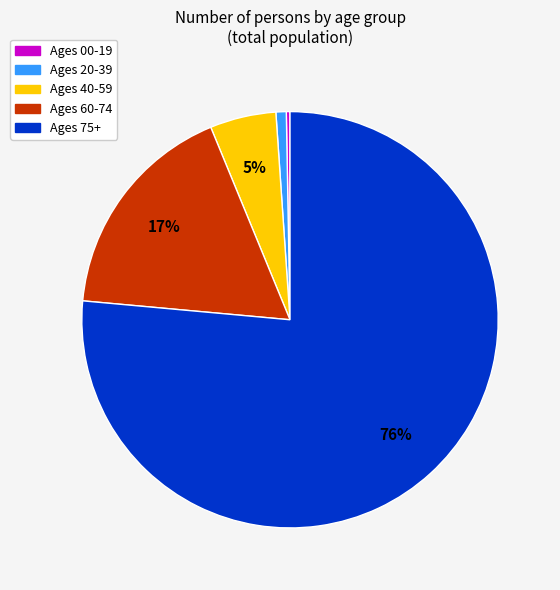

To the nearest percent, what is the average slice percentage?

20%